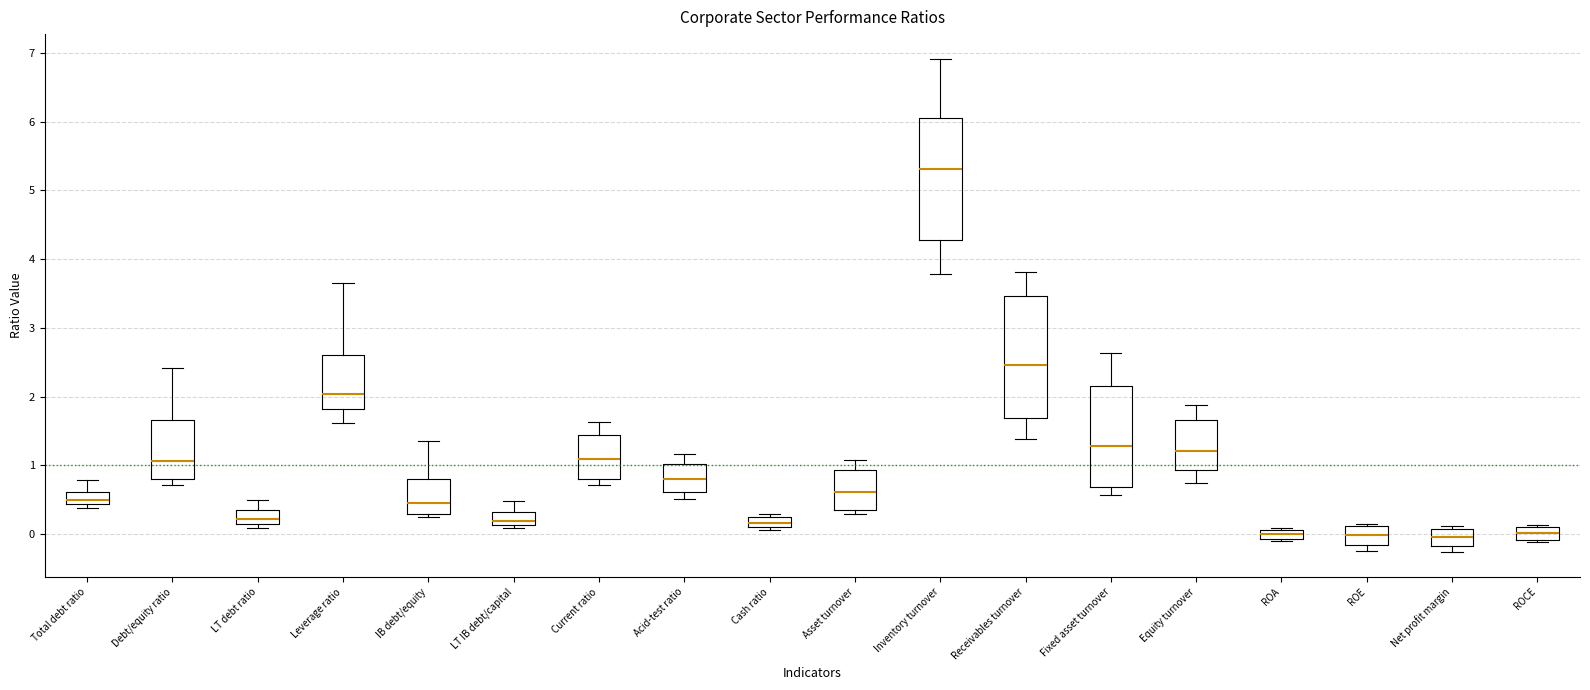

Where does the lower whisker of the box for Leverage ratio end on the y-axis? The values are not printed on the chart, so give them approximately, as read against the axis.

1.6